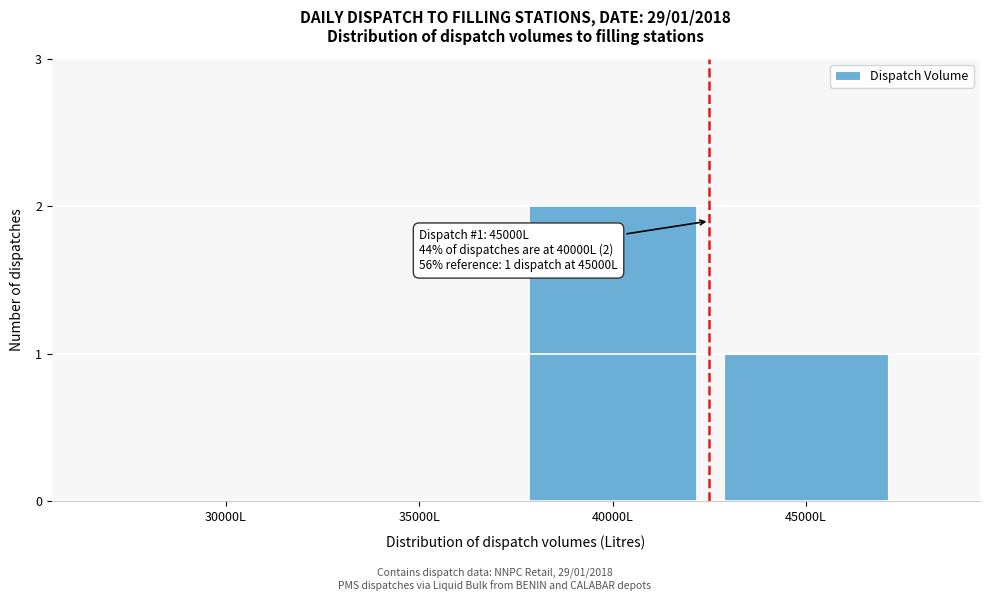

Reading left to right, extract all data points from this chart.

30000L=0	35000L=0	40000L=2	45000L=1